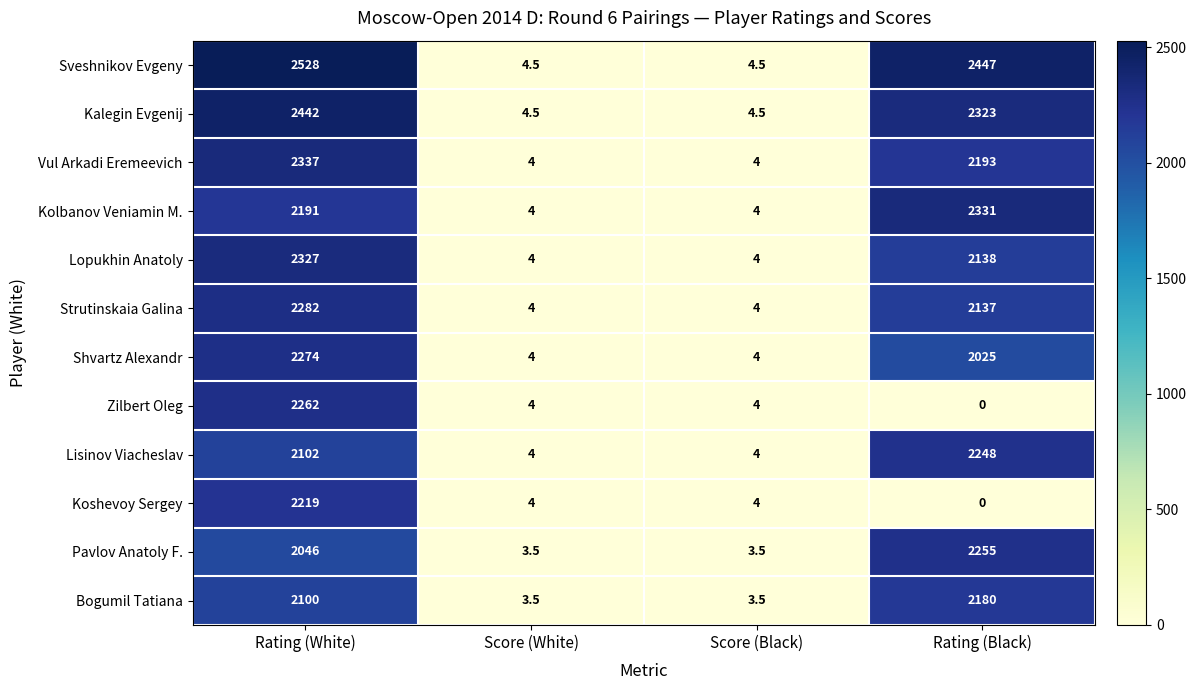

What is the greatest value displayed?

2528.0